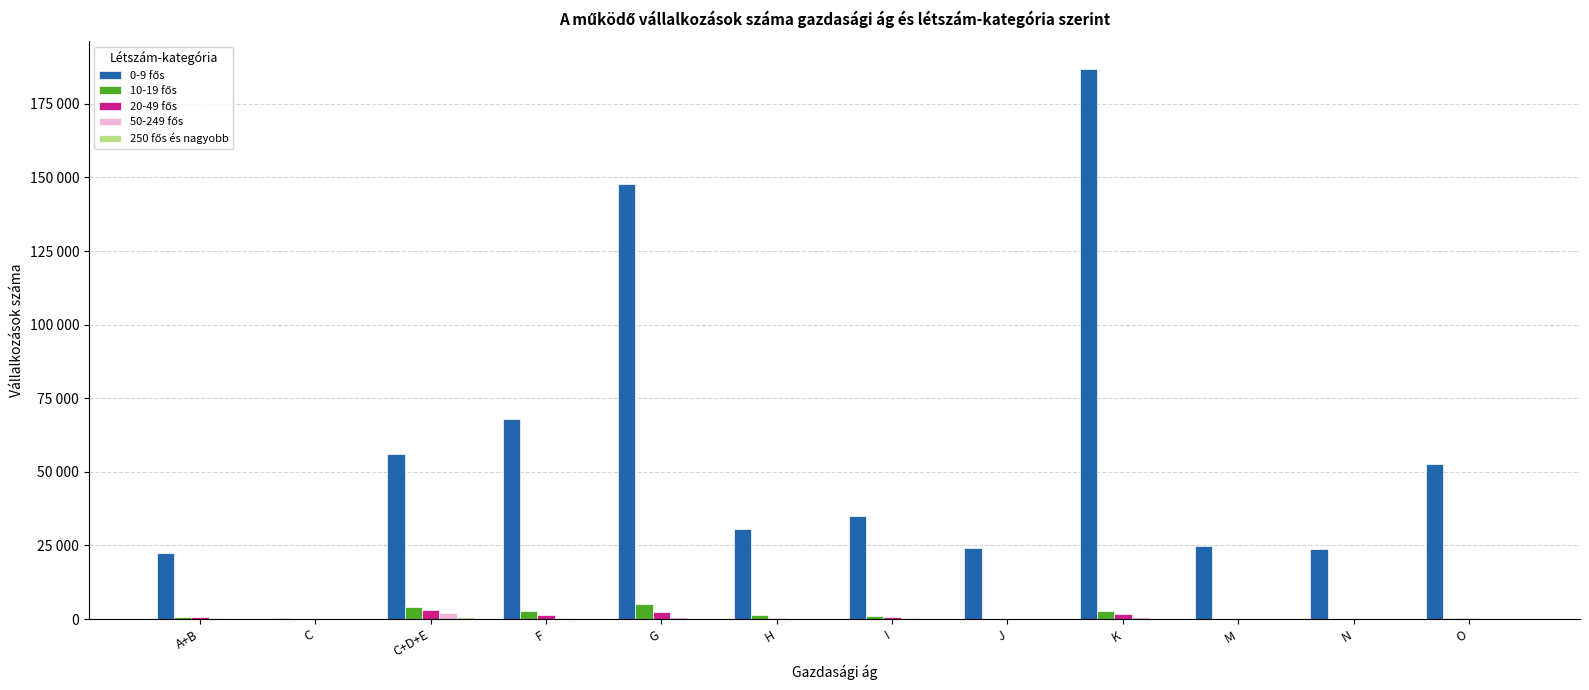

At which label does 50-249 fős reach its peak?

C+D+E